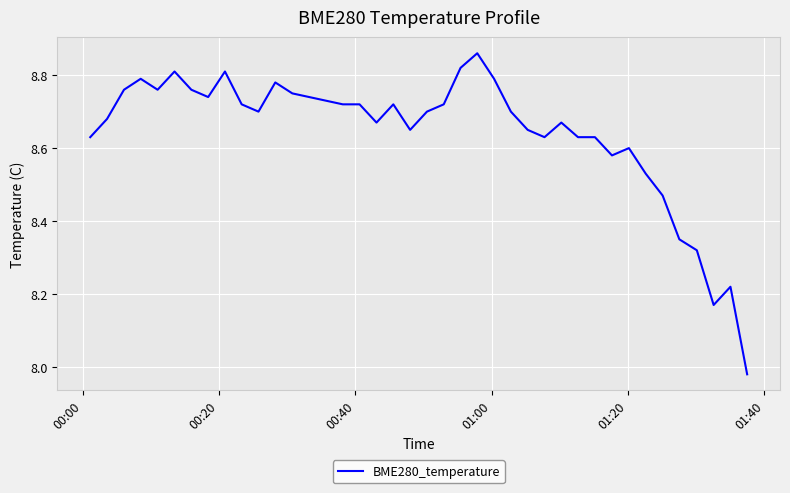

Is this an area chart (filled region under the line)?

No